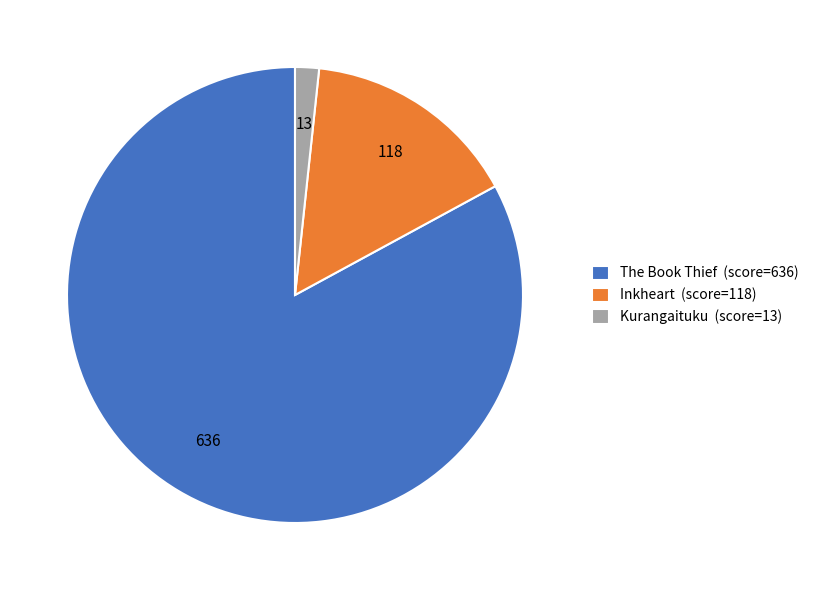

Does The Book Thief account for over 50% of the chart?

Yes